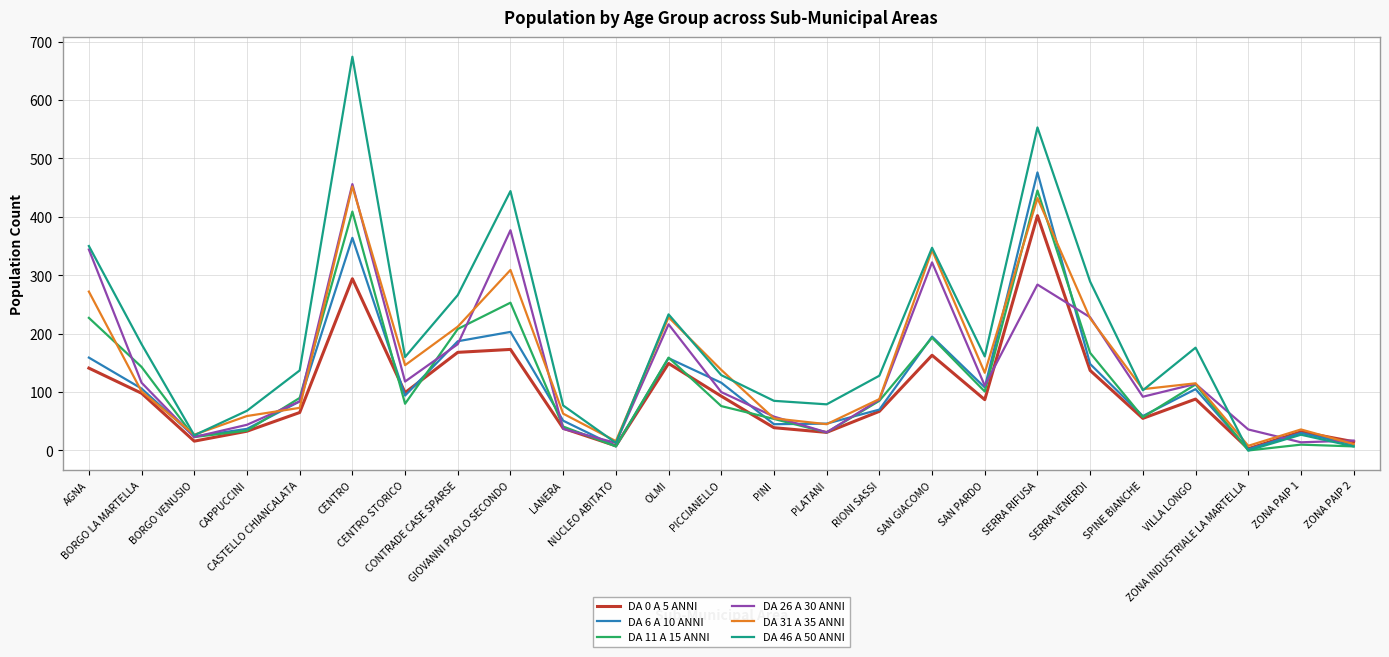

Which series has the largest total across all categories?

DA 46 A 50 ANNI